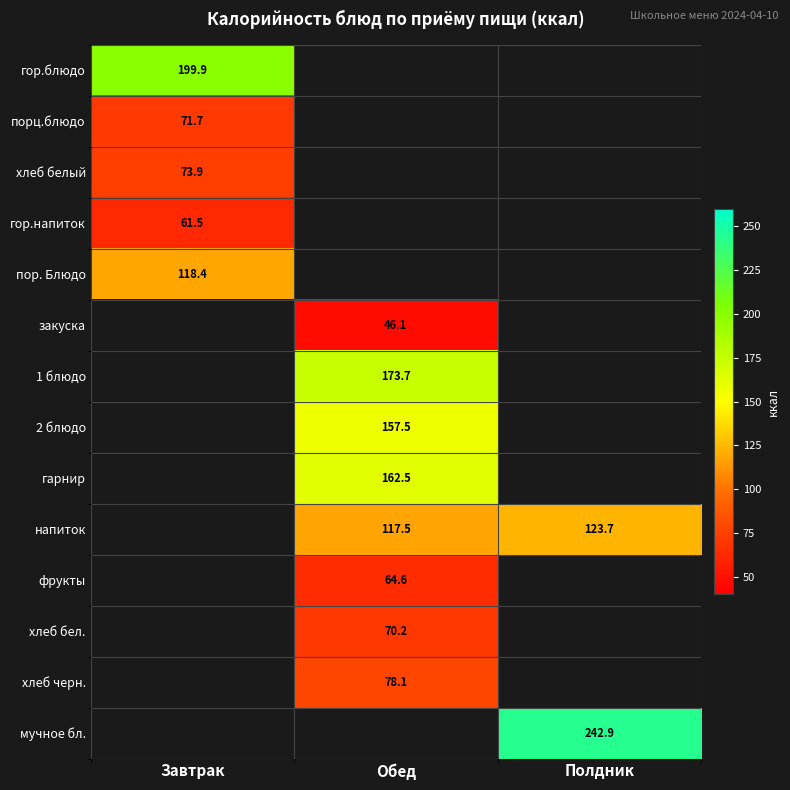

How many positive values does the гор.напиток series have?

1